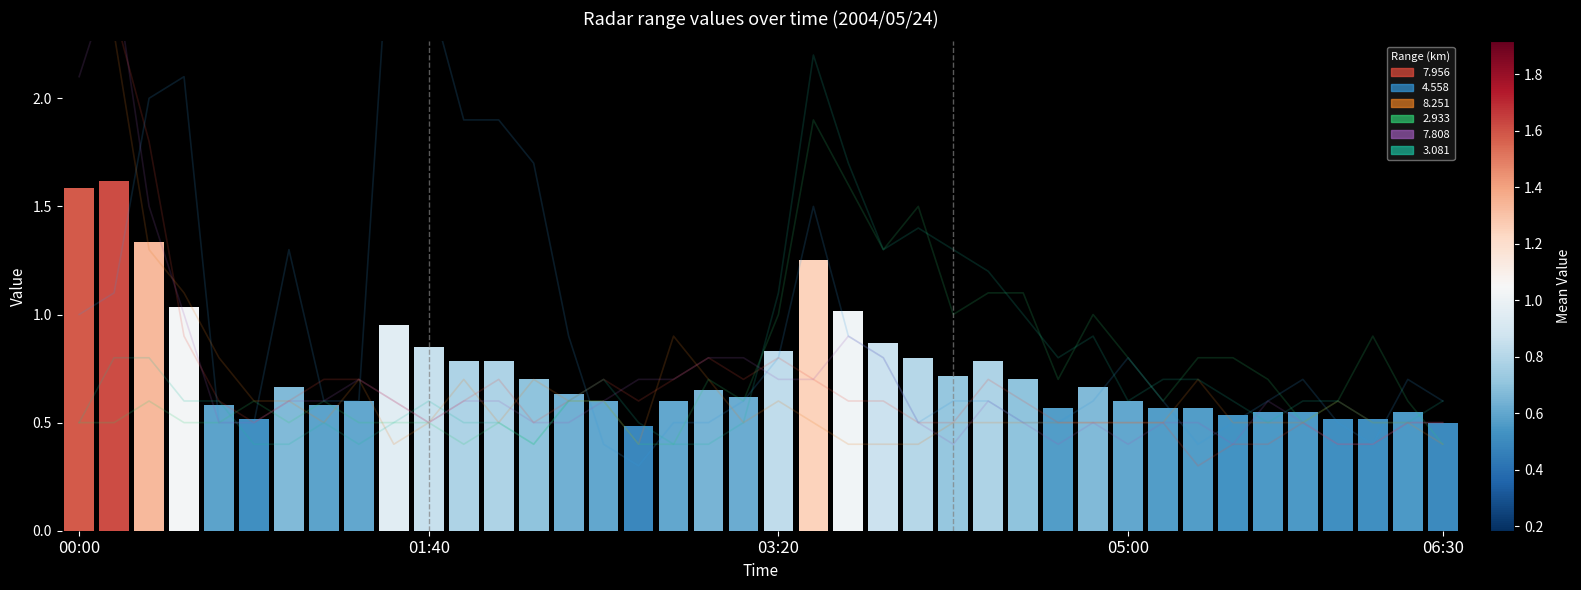

What is the approximate value of 7.956 at 2004/05/24 05:40?

0.4